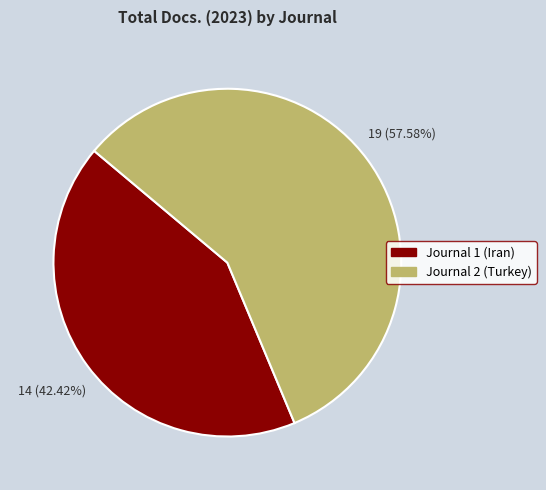

Count the number of slices in the pie.

2